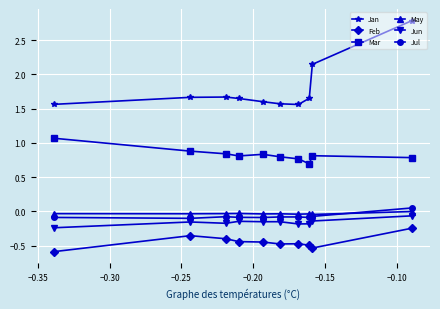

Which series has the largest total across all categories?

Jan